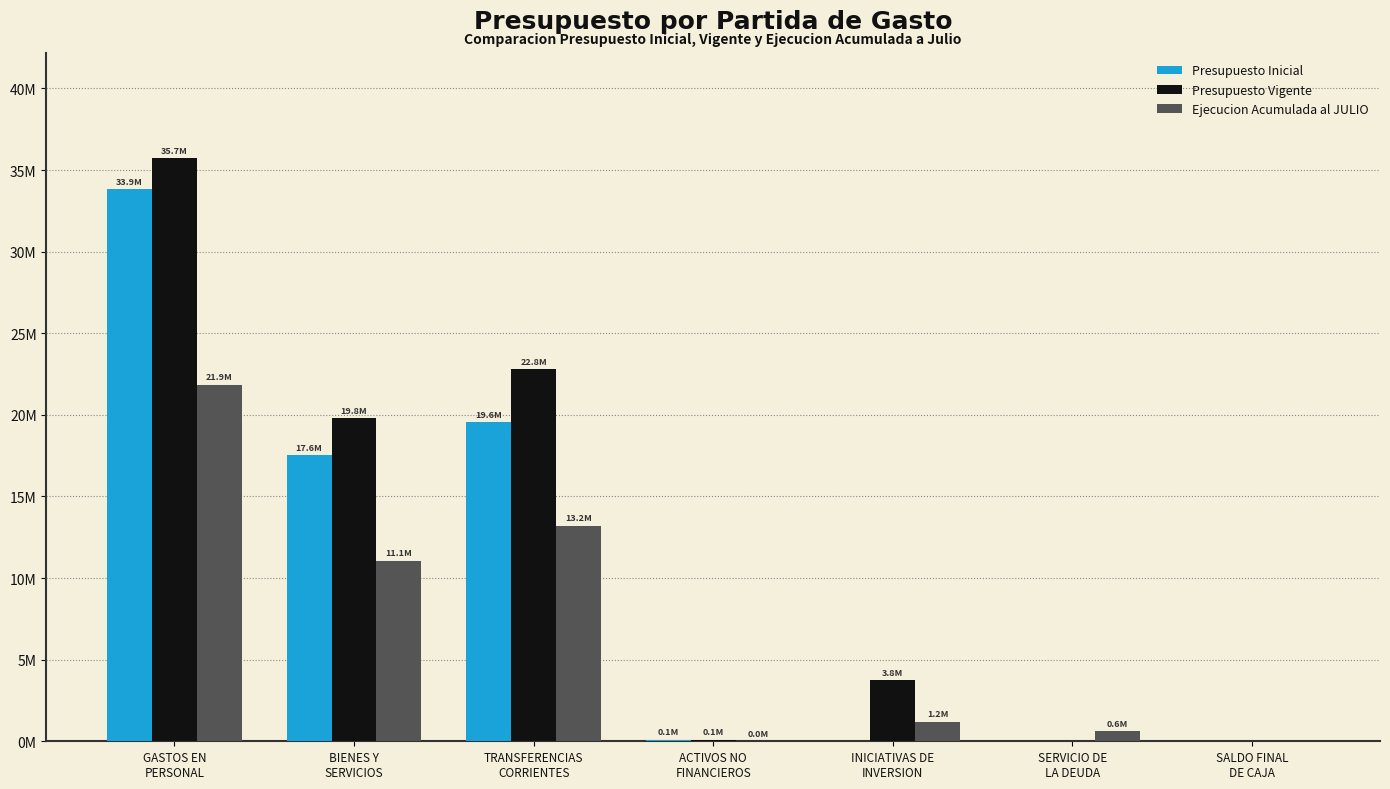

List the labels in order of Ejecucion Acumulada al JULIO value, largest first.

GASTOS EN
PERSONAL, TRANSFERENCIAS
CORRIENTES, BIENES Y
SERVICIOS, INICIATIVAS DE
INVERSION, SERVICIO DE
LA DEUDA, ACTIVOS NO
FINANCIEROS, SALDO FINAL
DE CAJA